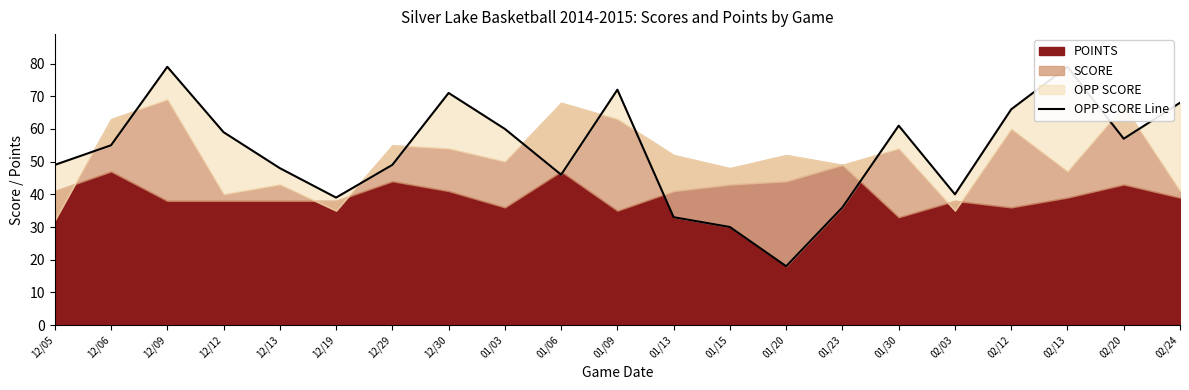

List the labels in order of value, smallest first.

01/20, 01/15, 01/13, 01/23, 12/19, 02/03, 01/06, 12/13, 12/05, 12/29, 12/06, 02/20, 12/12, 01/03, 01/30, 02/12, 02/24, 12/30, 01/09, 12/09, 02/13